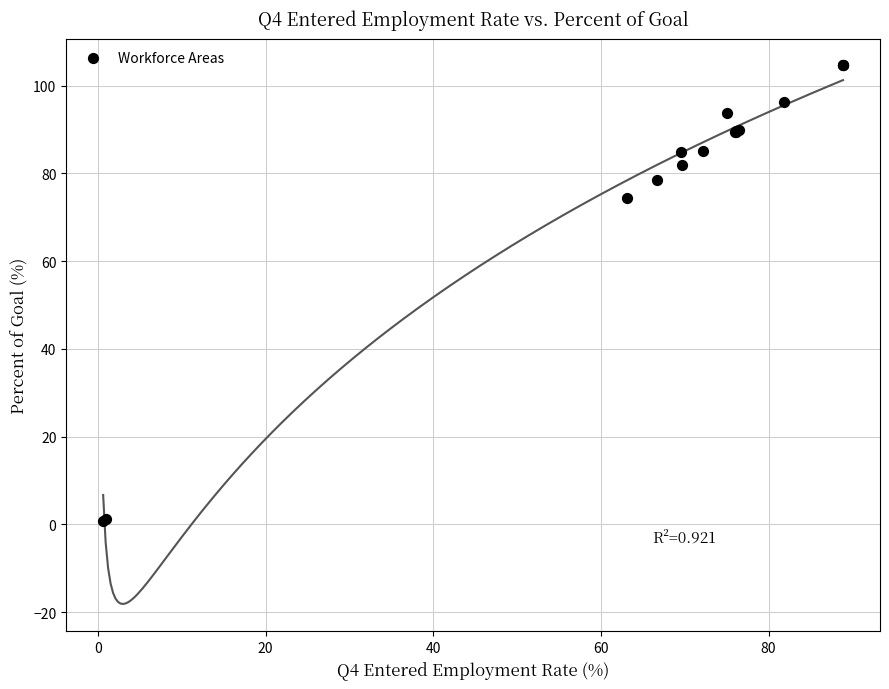

What Y value in the scatter plot is closest to 52?

74.3